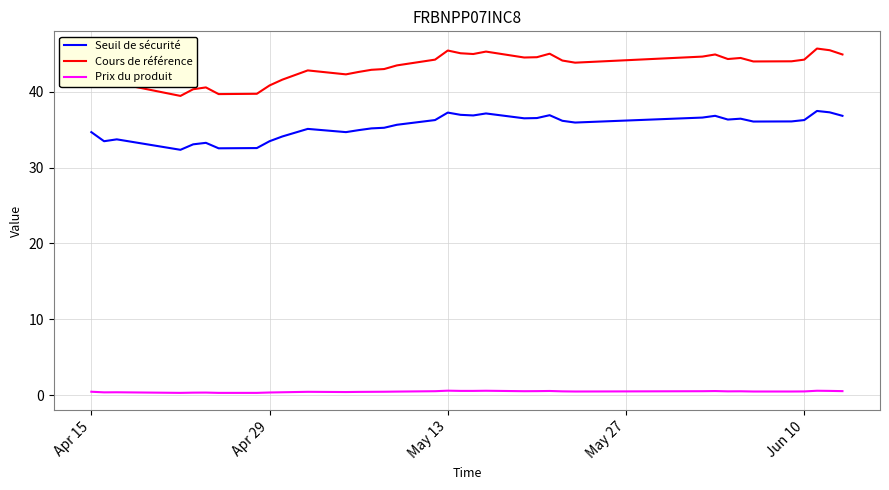

Which series has the largest range (max minus min)?

Cours de référence